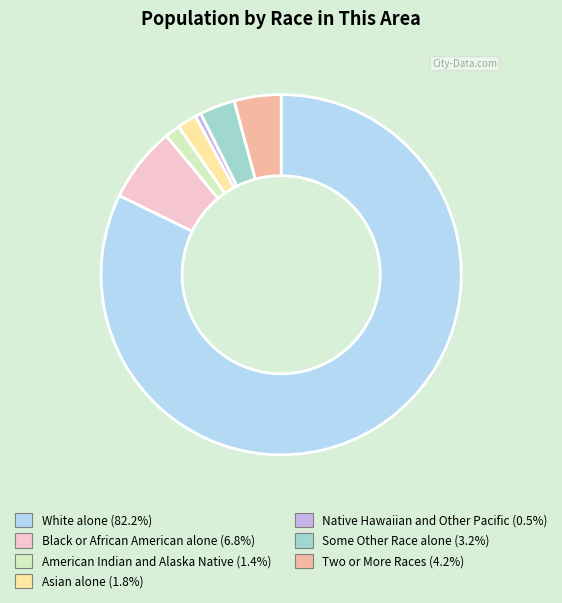

Is Black or African American alone the majority of the pie?

No